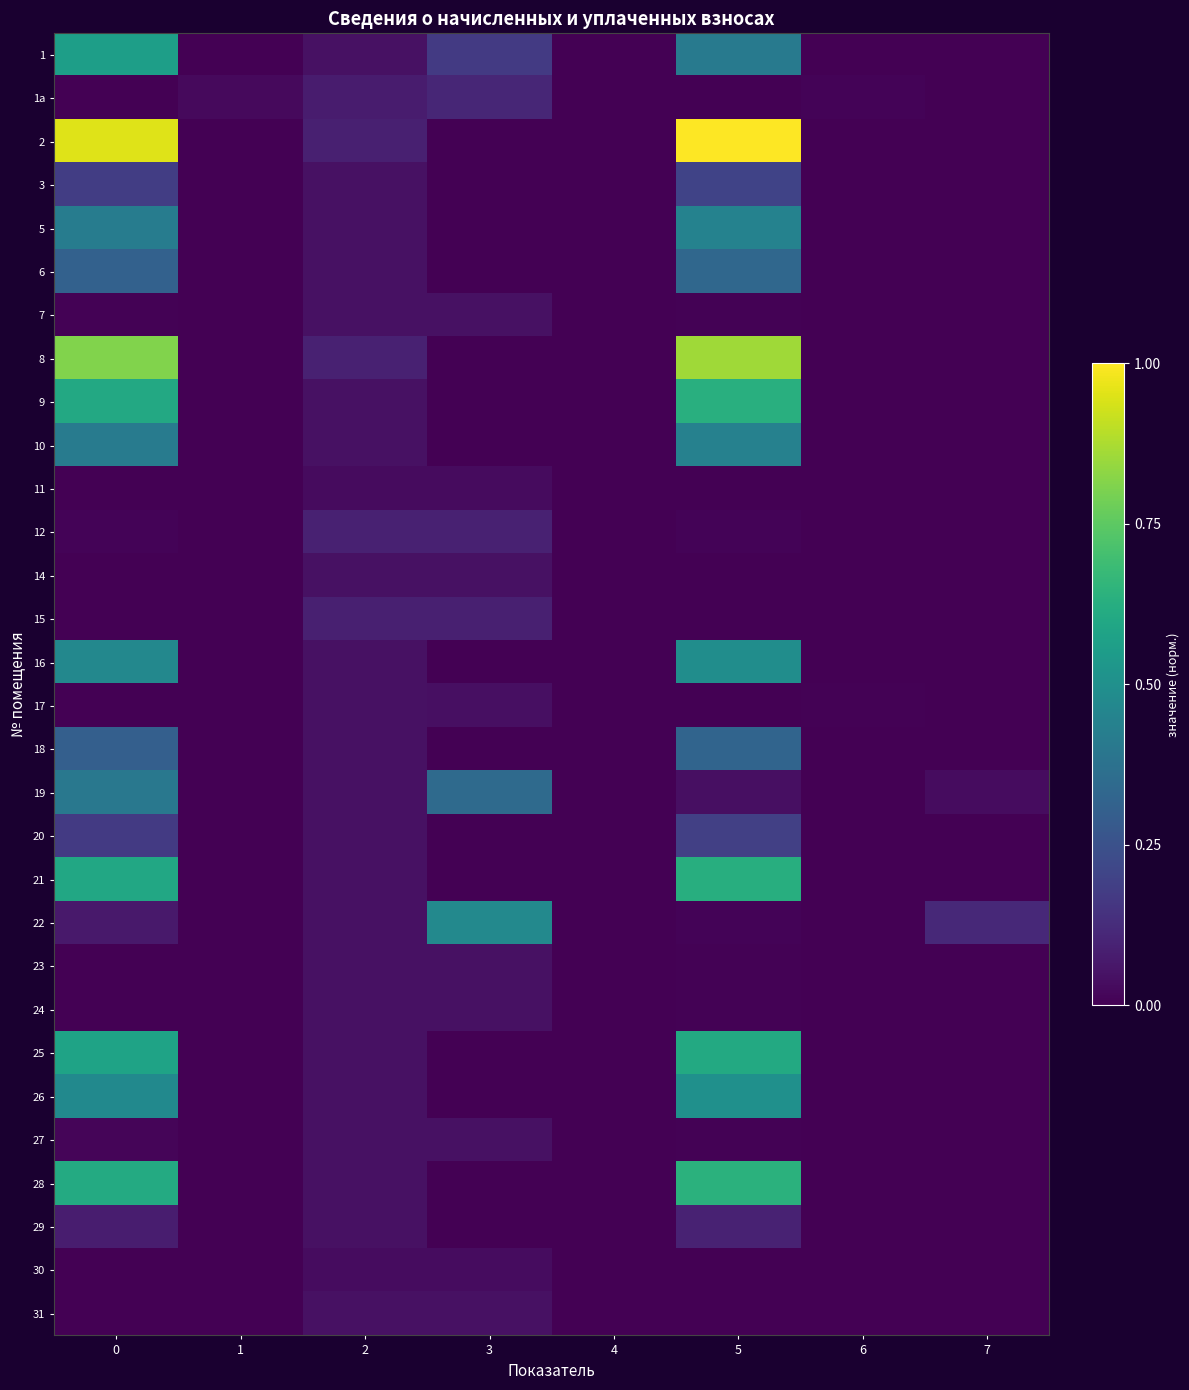

Which series has the largest total across all categories?

2